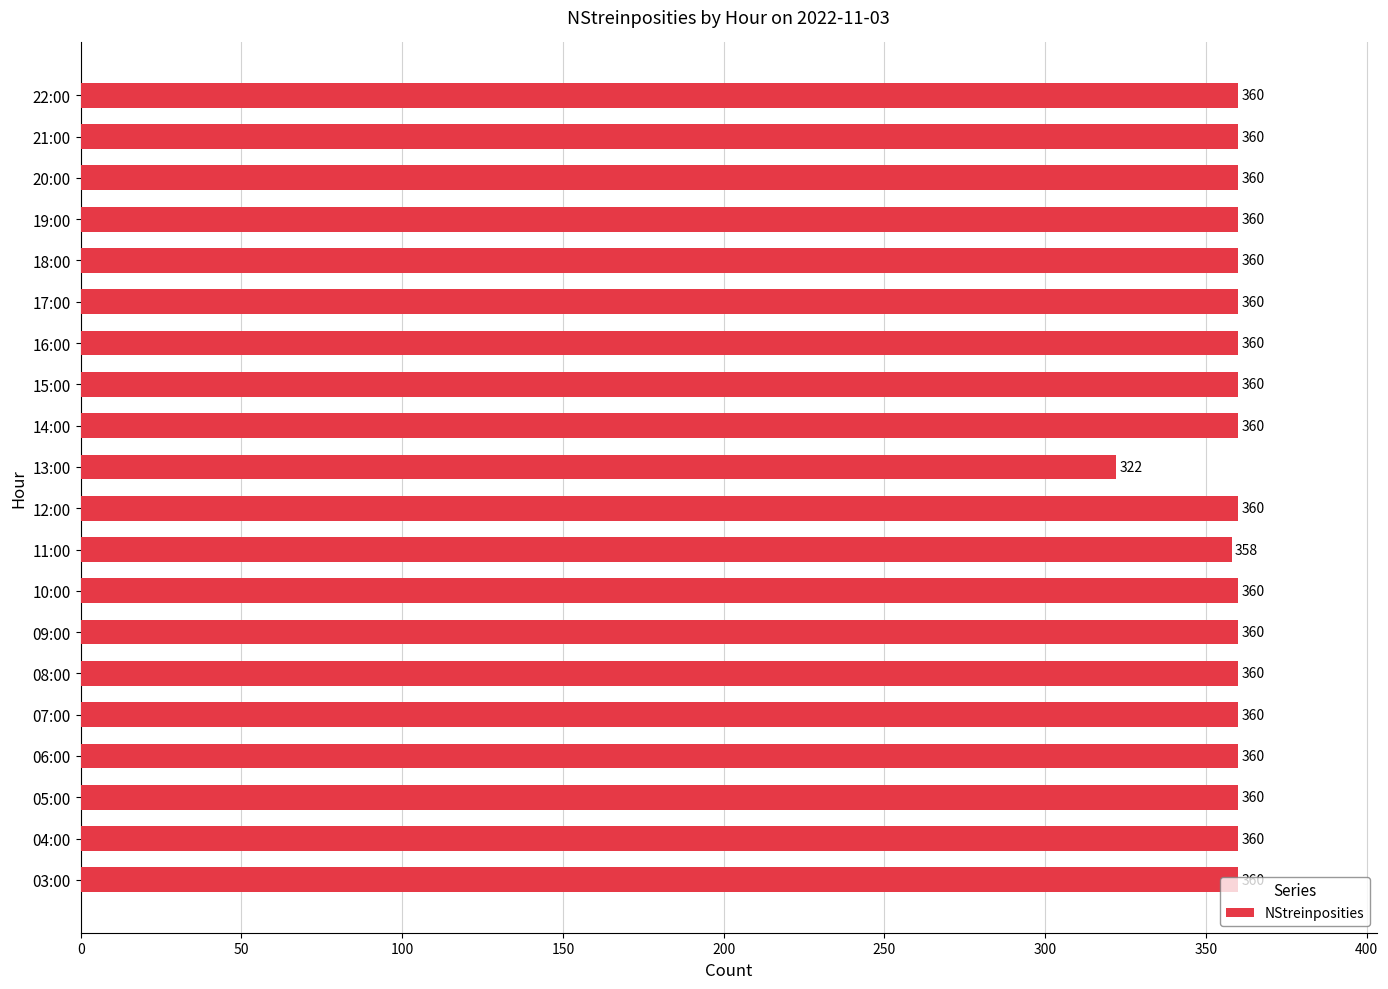

What is the average value?

358